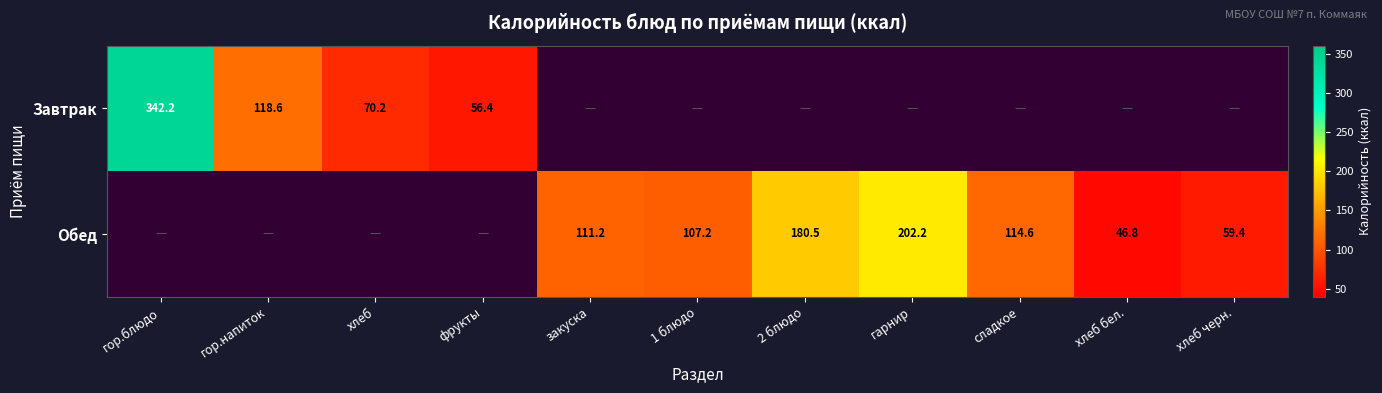

Is the value of Обед at хлеб черн. greater than the value of Завтрак at гор.напиток?

No